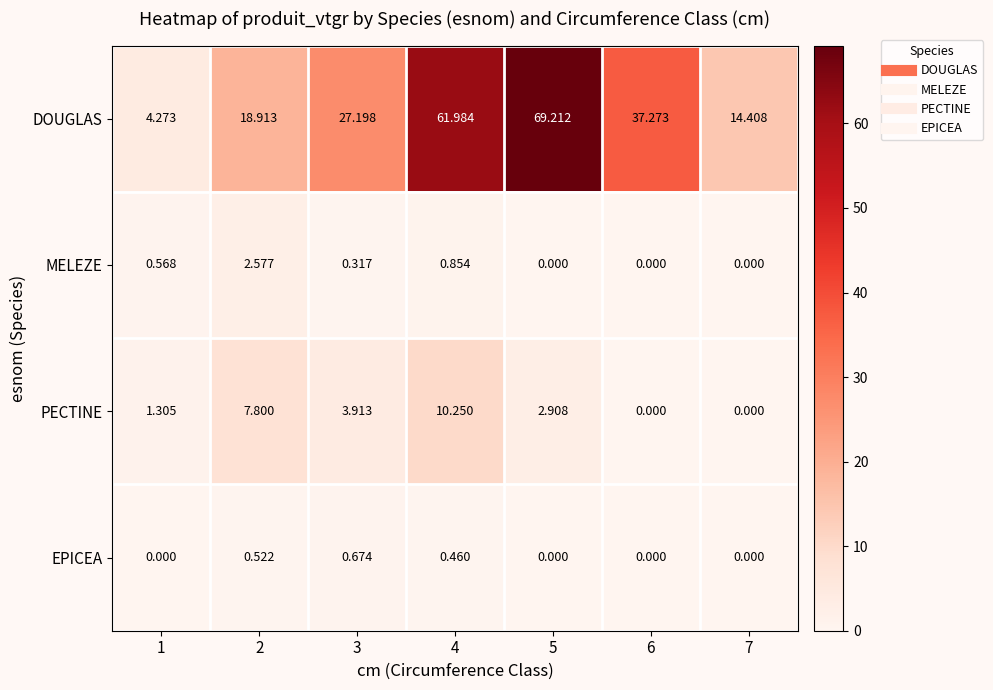

Between 3 and 6, which series saw the biggest shift?

DOUGLAS